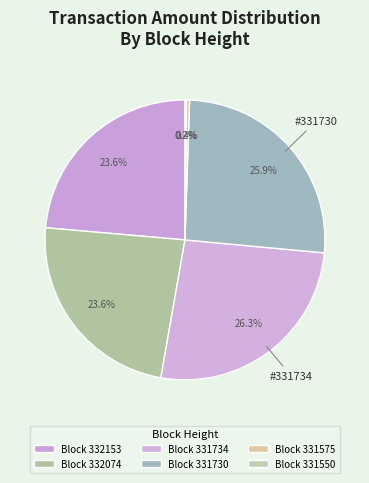

Count the number of slices in the pie.

6